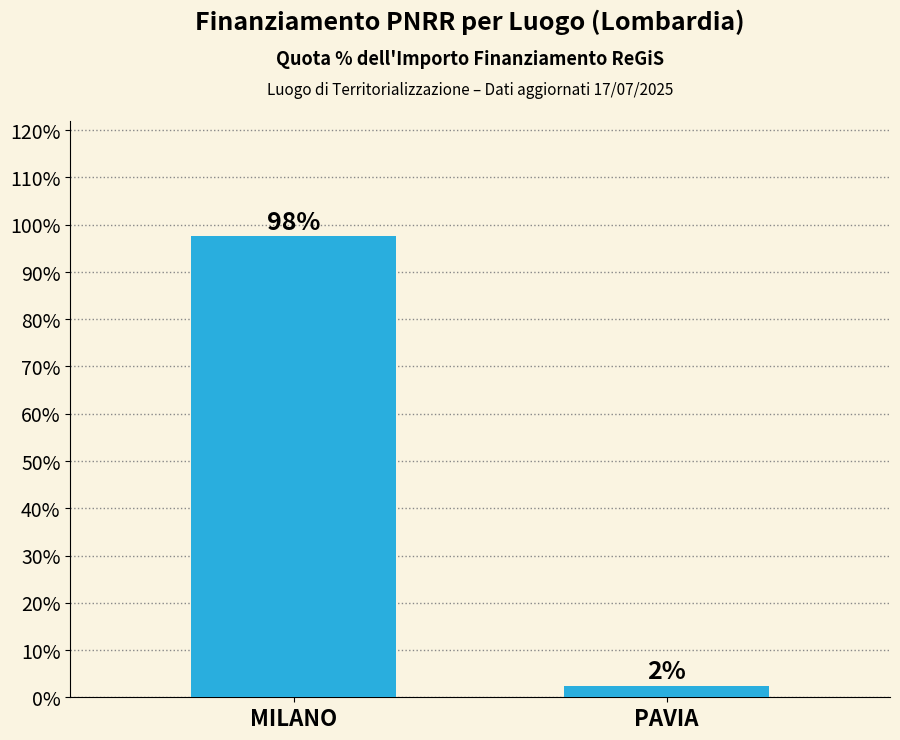

What position from the left is PAVIA?

2